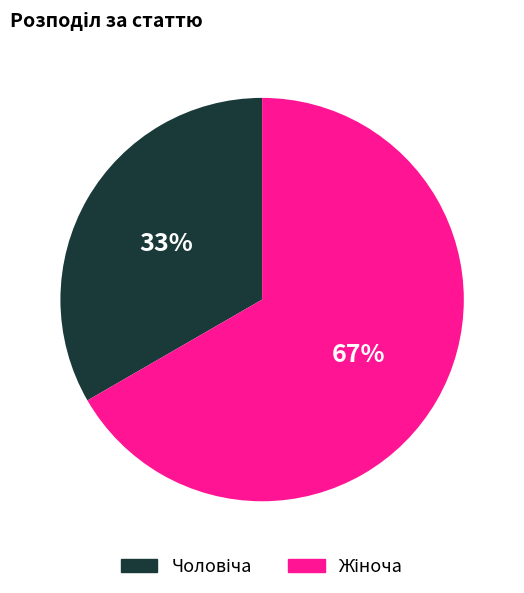

To the nearest percent, what is the average slice percentage?

50%